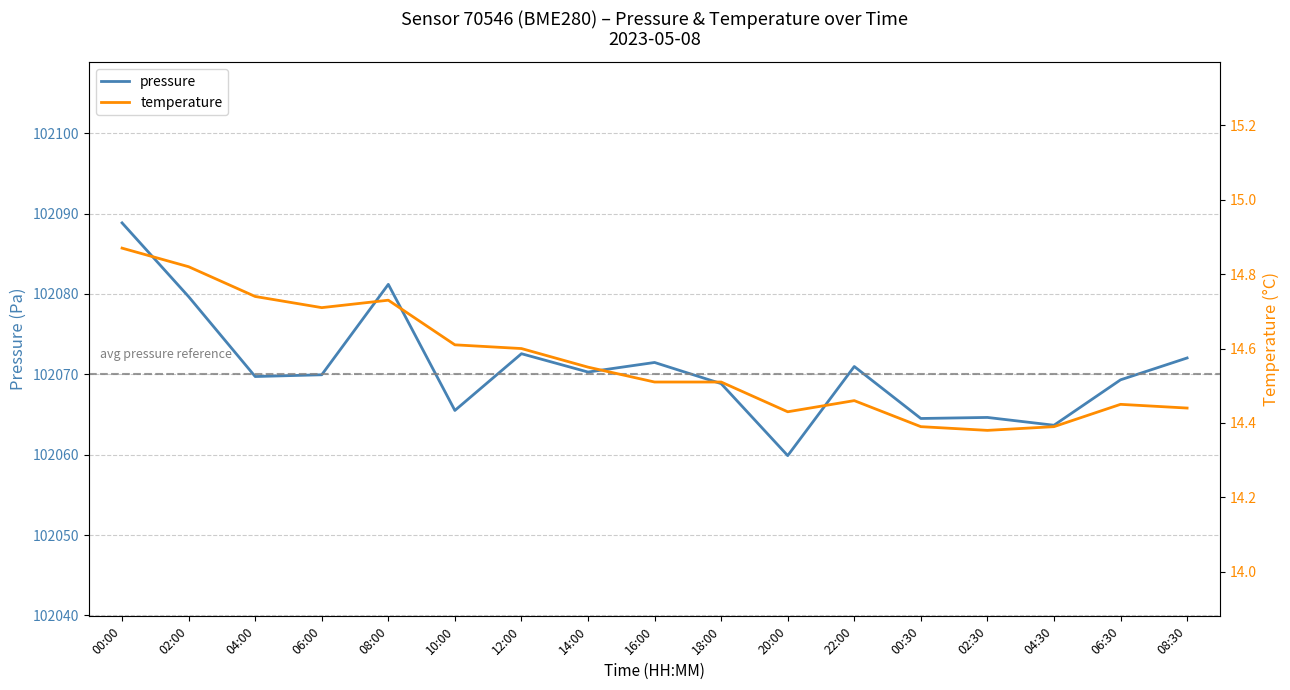

The temperature series shows 14.4 at 02:30. True or false?

True